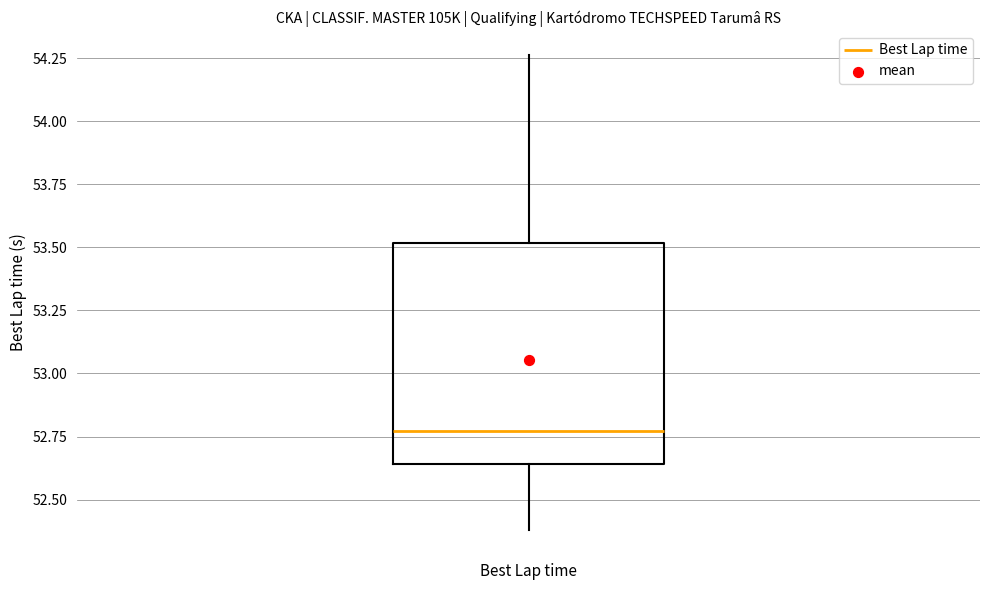

Transcribe this box plot: give where the median line is, the range the box spans, and where the two whiskers end, as read against the y-axis. The values are not printed on the chart, so give them approximately, as read against the axis.

median 52.75, box 52.65 to 53.50, whiskers 52.40 to 54.25